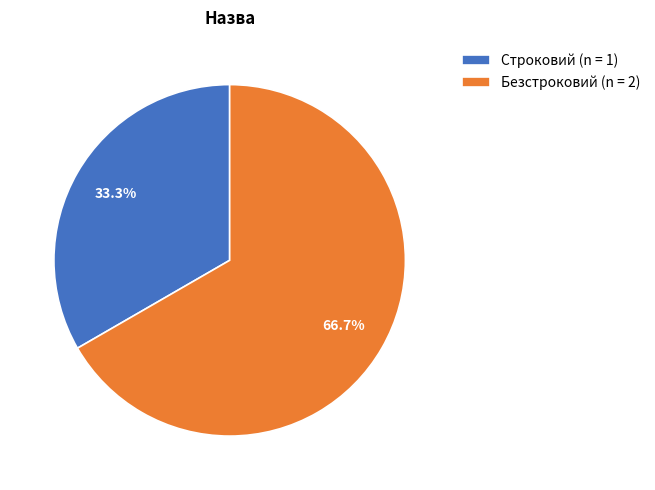

Count the number of slices in the pie.

2